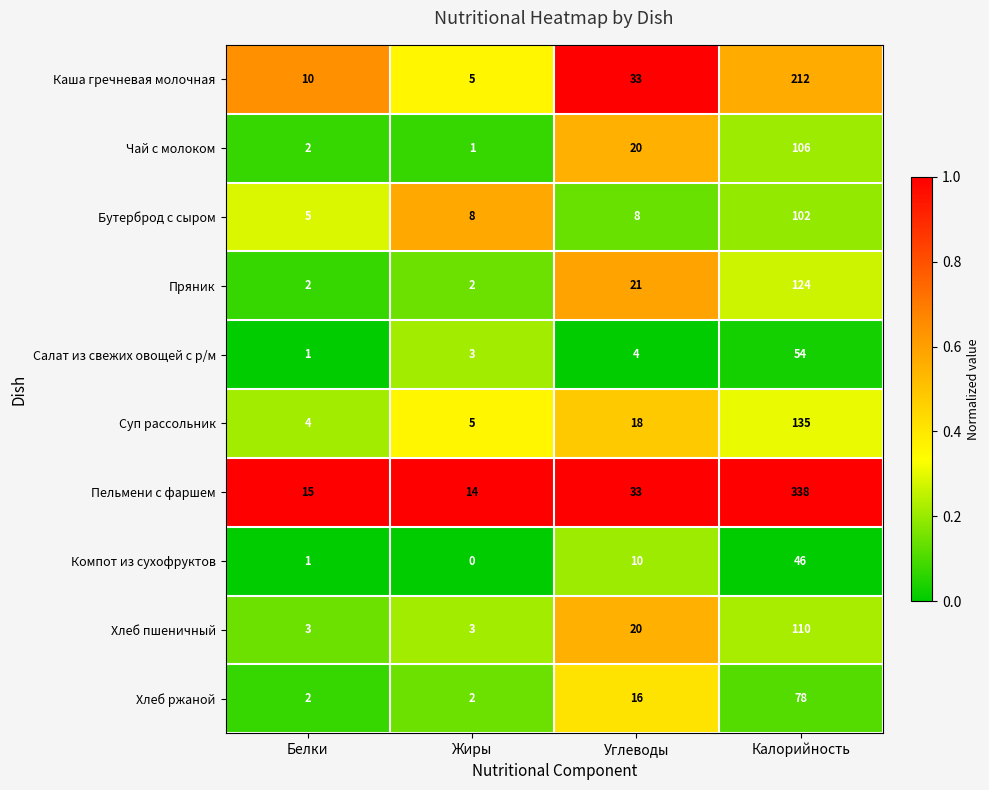

At which category is the sum across all series the highest?

Калорийность